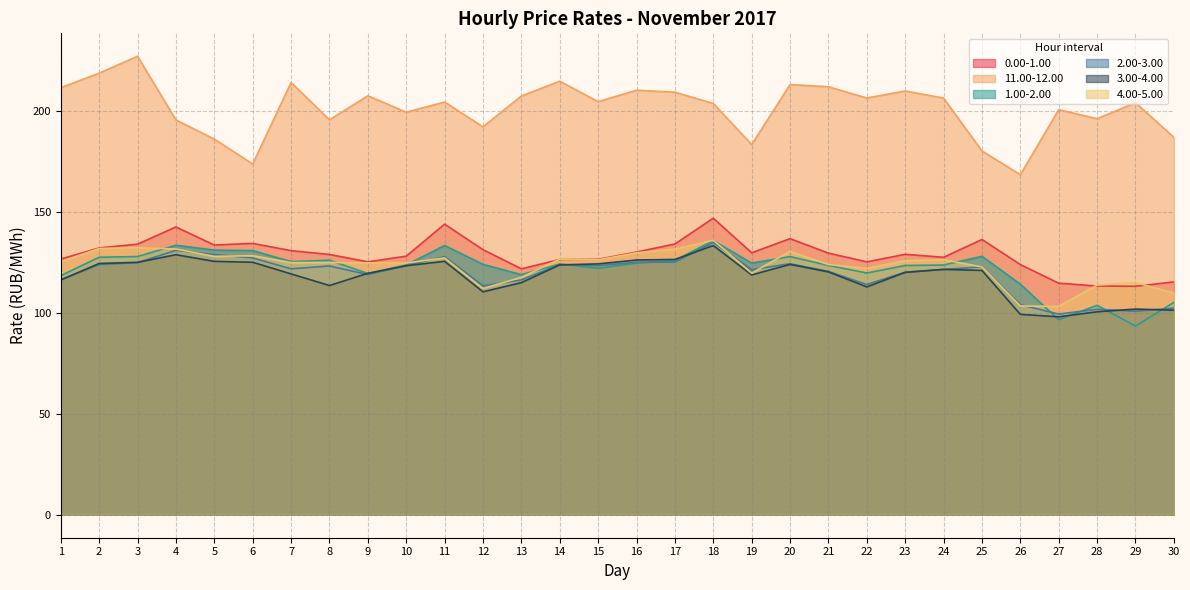

How many data points in 0.00-1.00 are above 129?

15